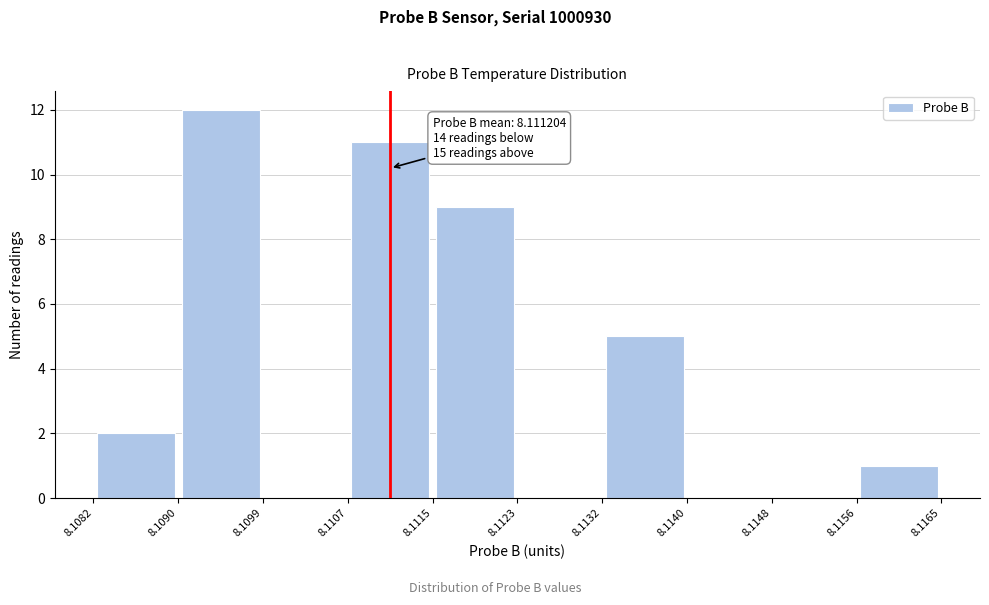

Which range on the x-axis has the tallest bar?

8.1090 to 8.1099